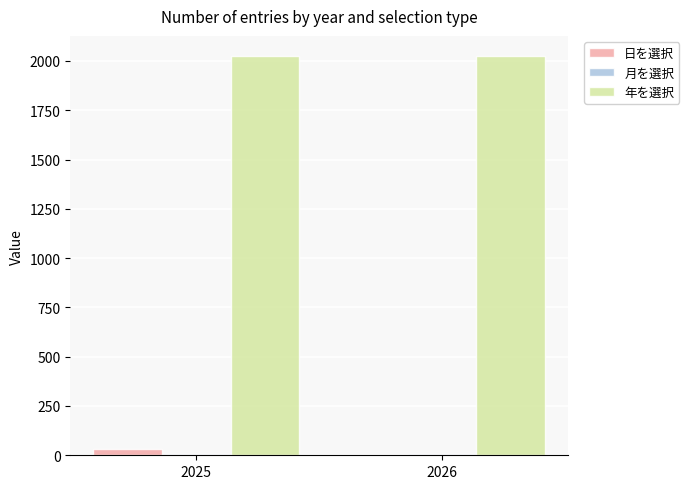

Which series has the largest total across all categories?

年を選択